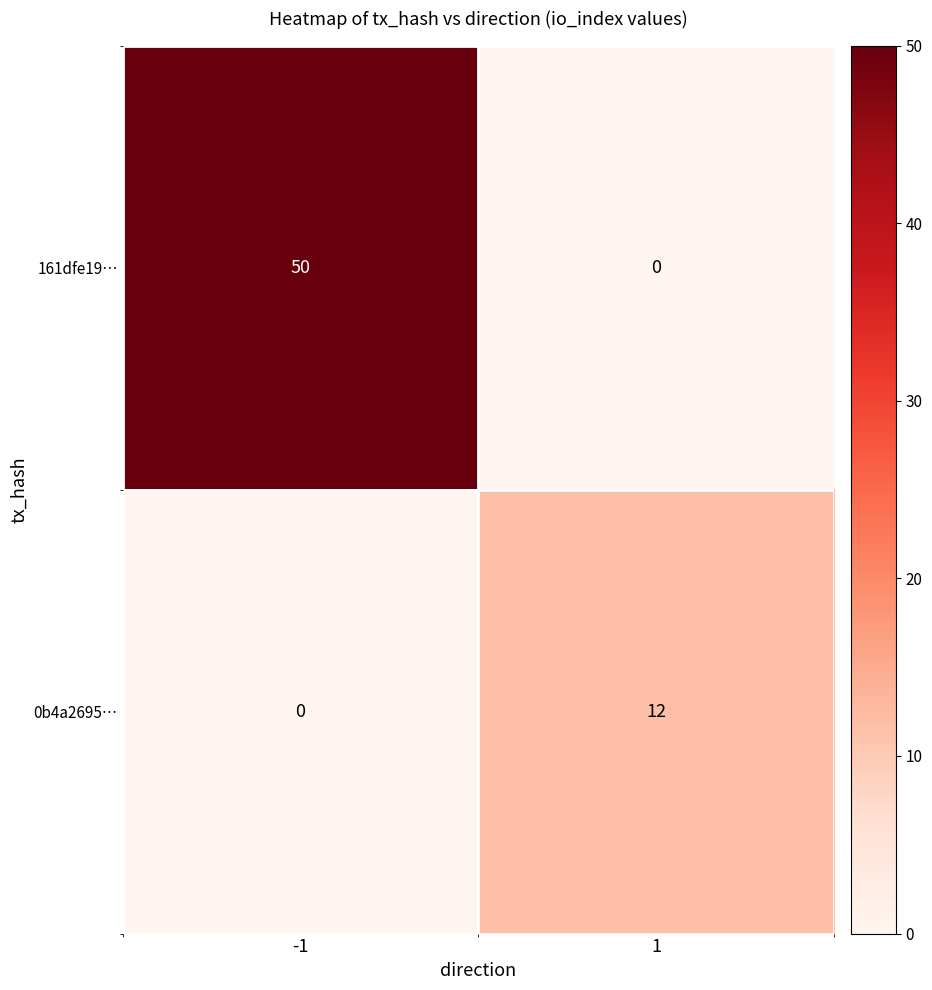

Which label corresponds to the largest value in the chart?

-1